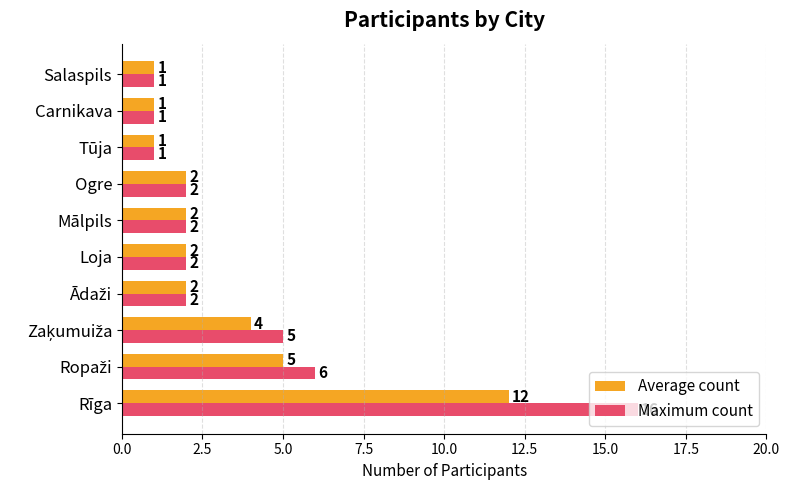

How many values in the Average count series are below 2?

3